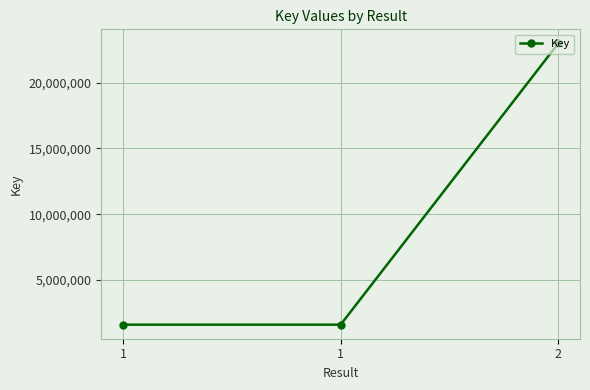

What is the value of the 3rd point from the left?

22980113